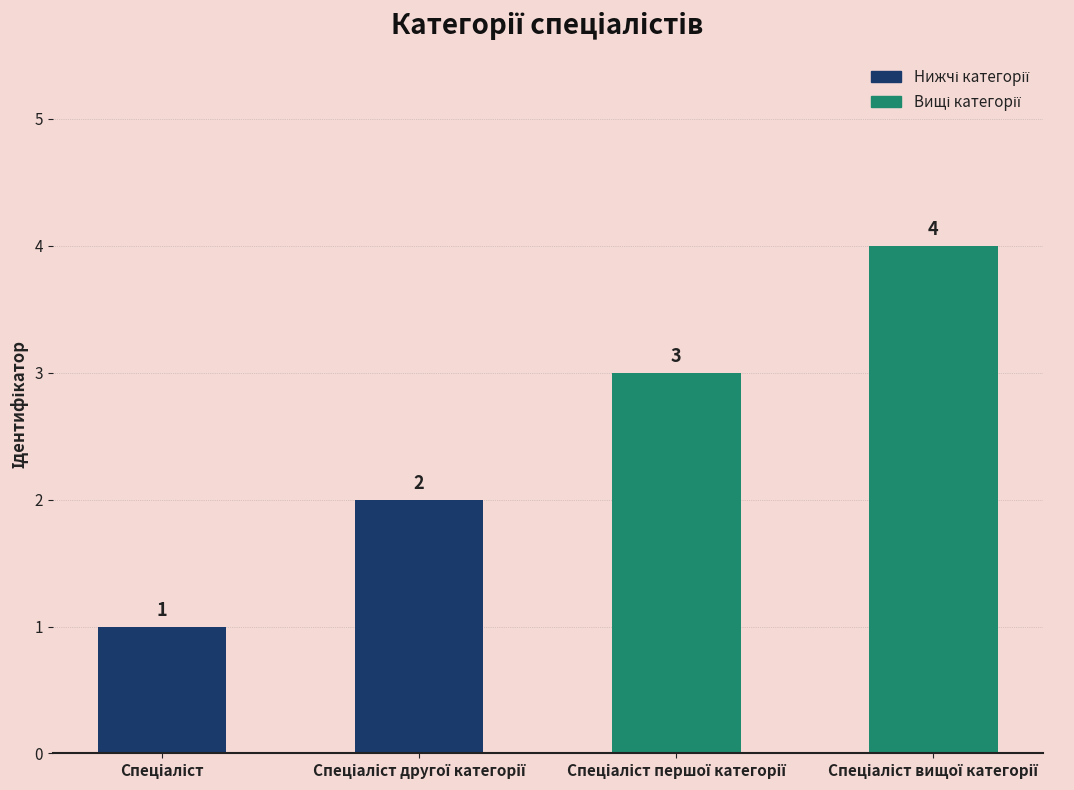

Count the values in the range 2 to 4.

3